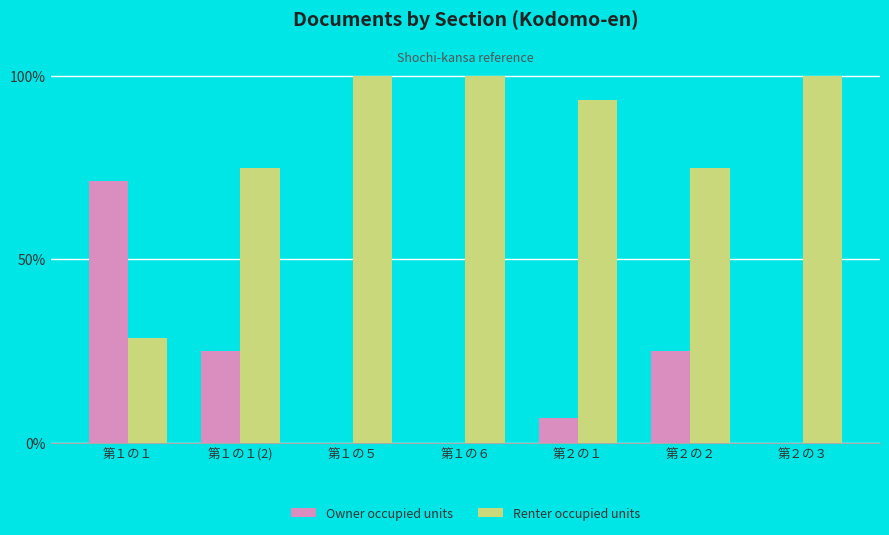

Is it true that Renter occupied units equals 28.6 at 第１の１?

True